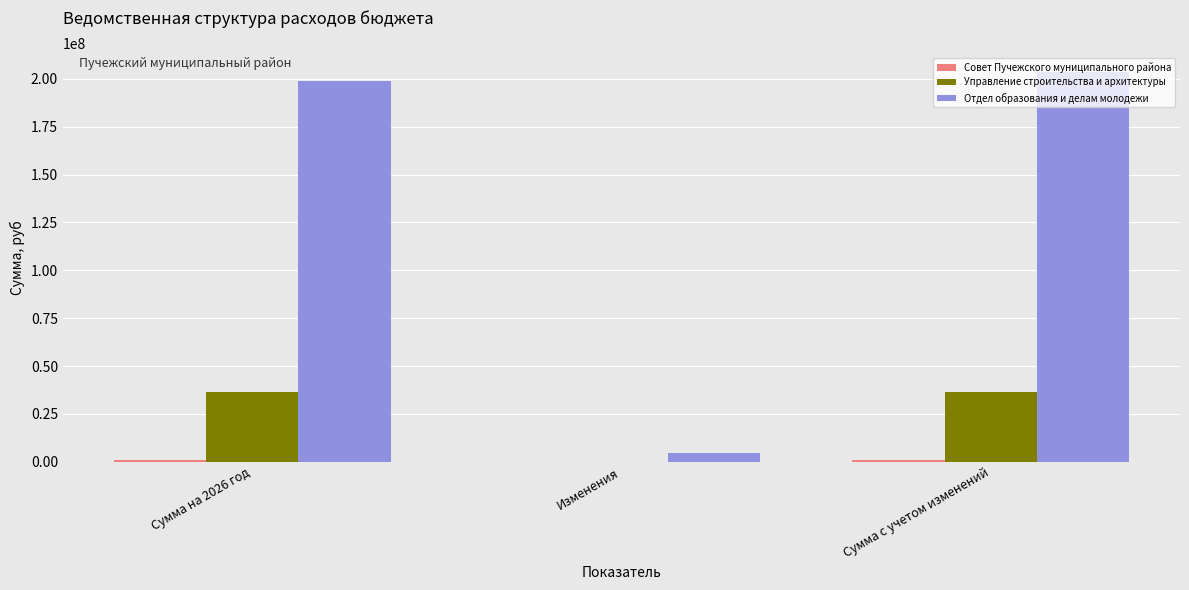

What is the total value across all series at Сумма на 2026 год?

236326656.1